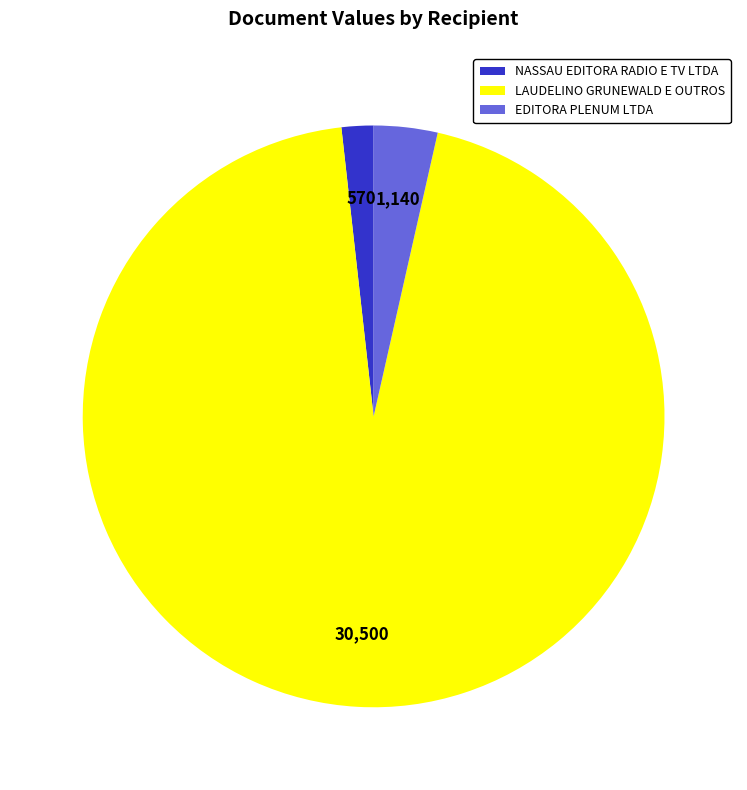

What is the majority slice?

LAUDELINO GRUNEWALD E OUTROS